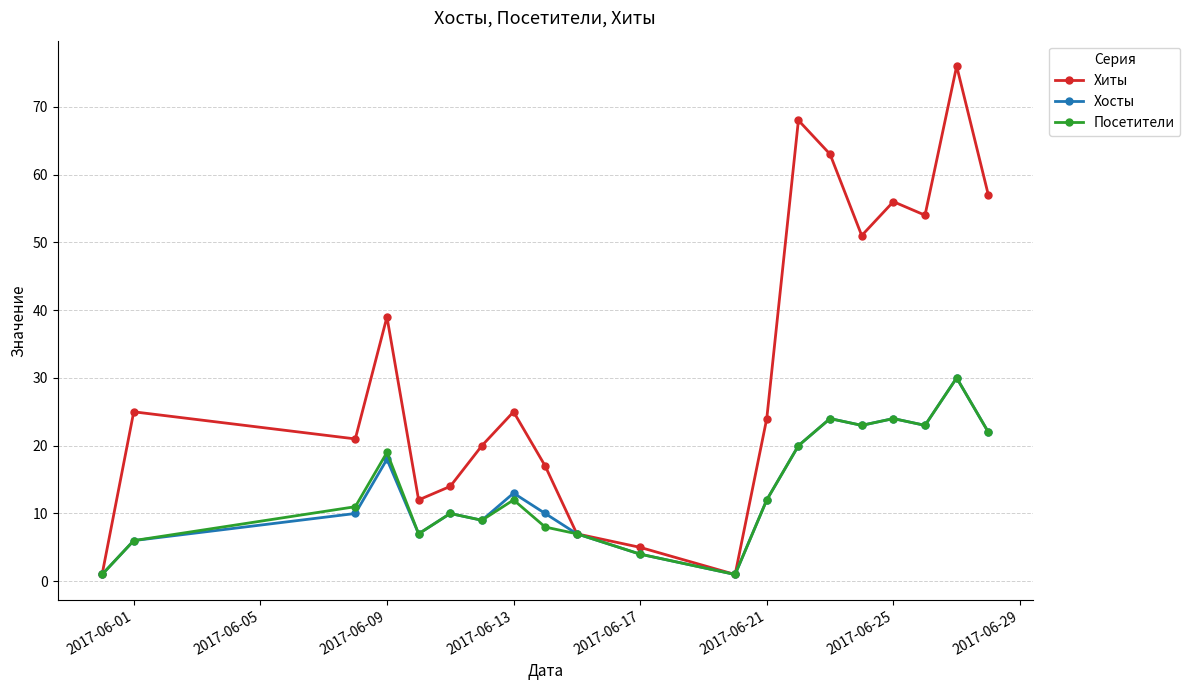

Which series has the largest range (max minus min)?

Хиты